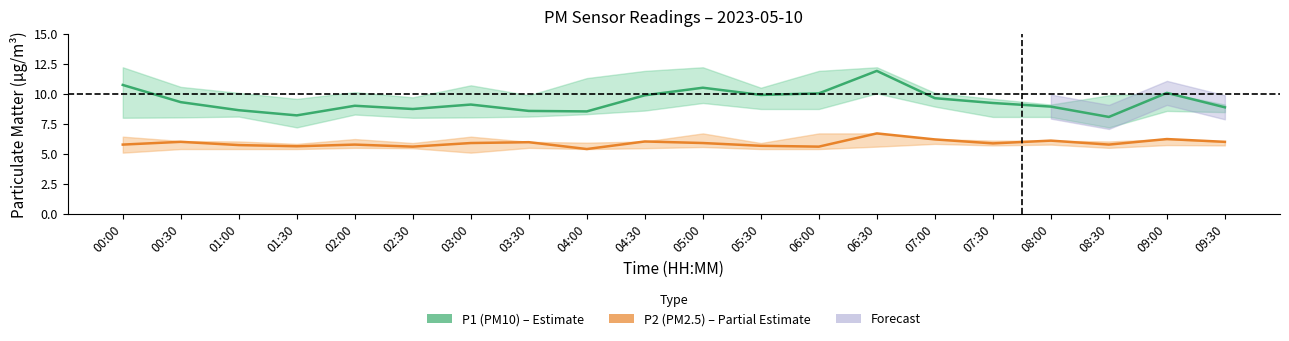

At how many categories does at least one series exceed 10?

5